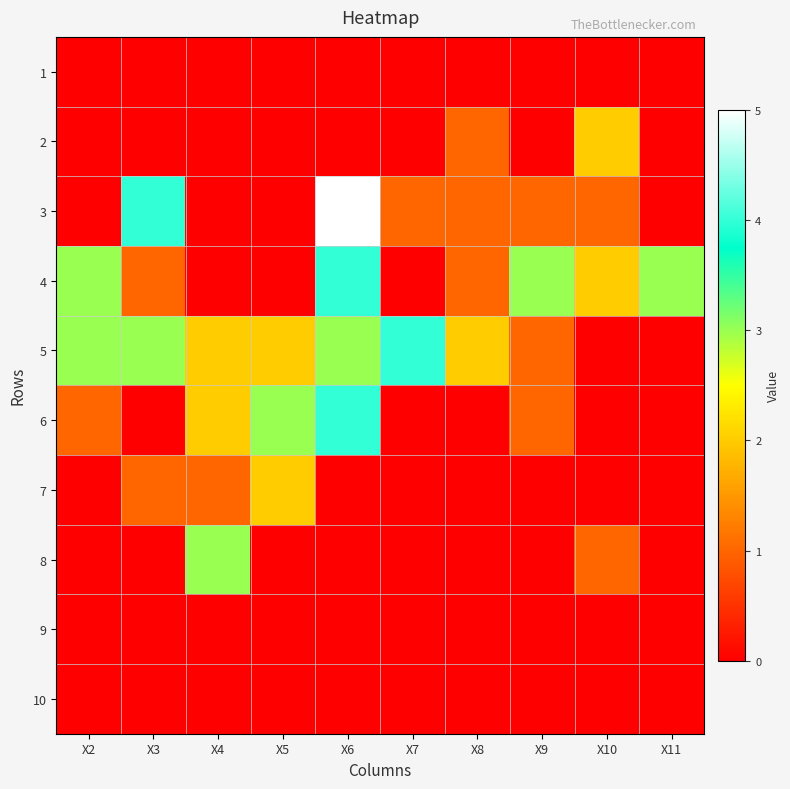

Count the number of categories in the chart.

10